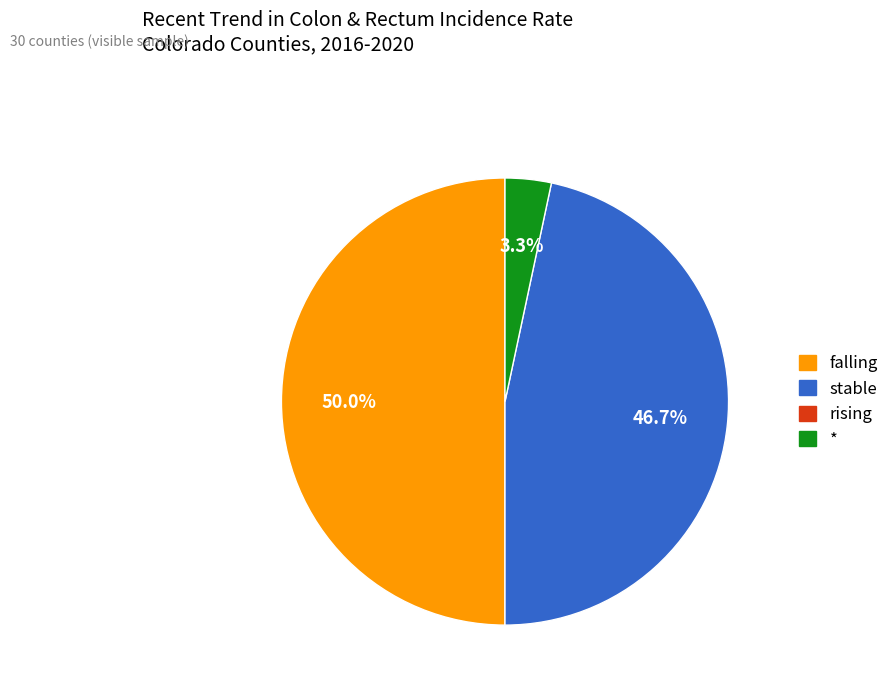

How many segments does this pie chart have?

3